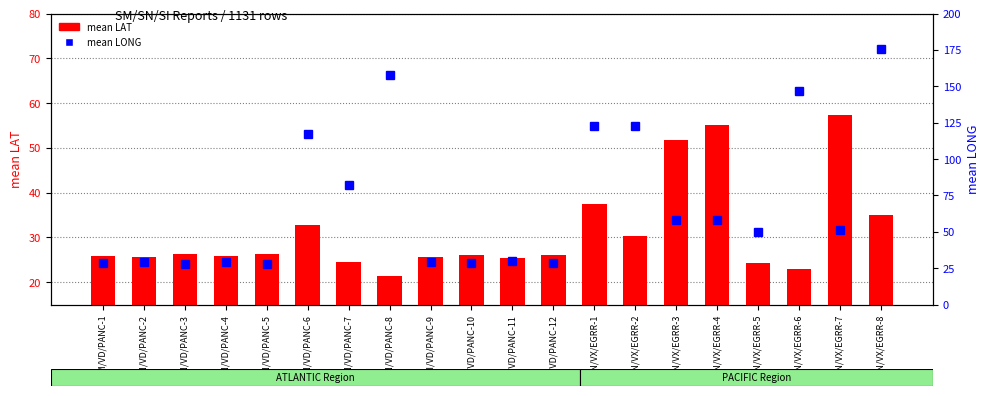

At how many categories does at least one series exceed 33?

11